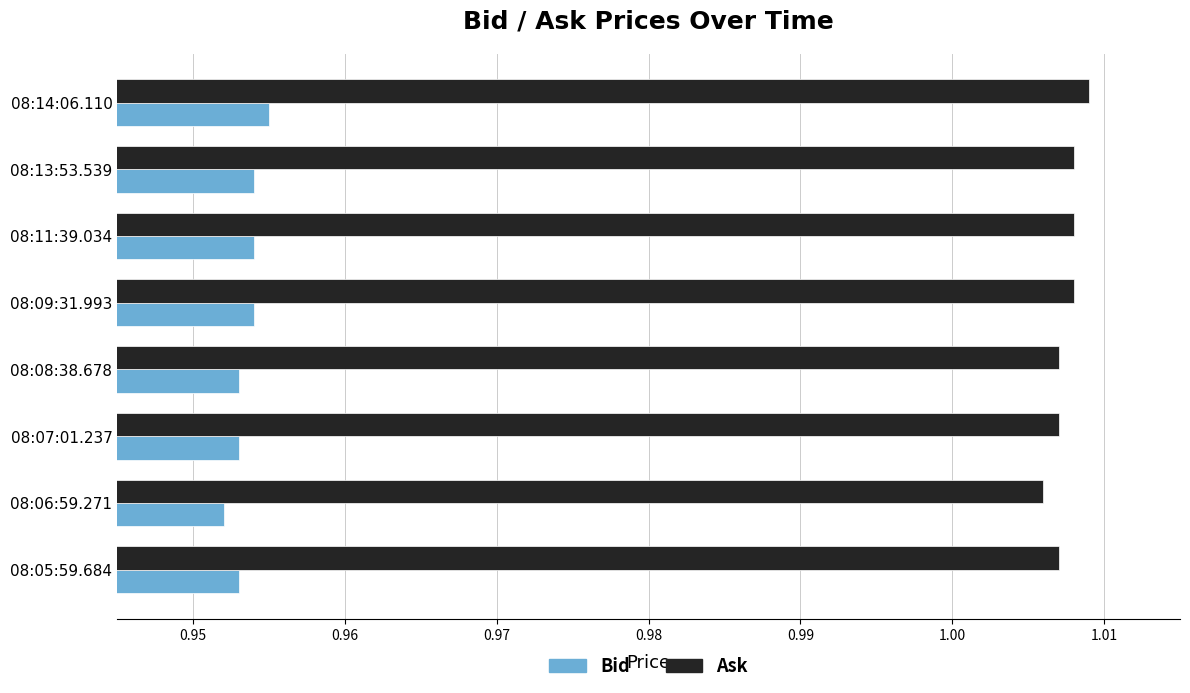

At which label does Bid reach its minimum?

08:06:59.271